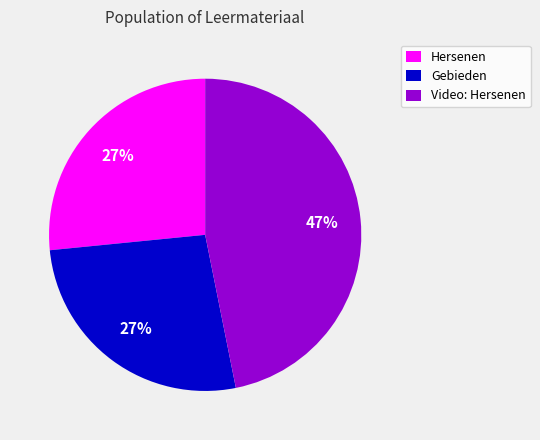

Does Gebieden account for over 50% of the chart?

No